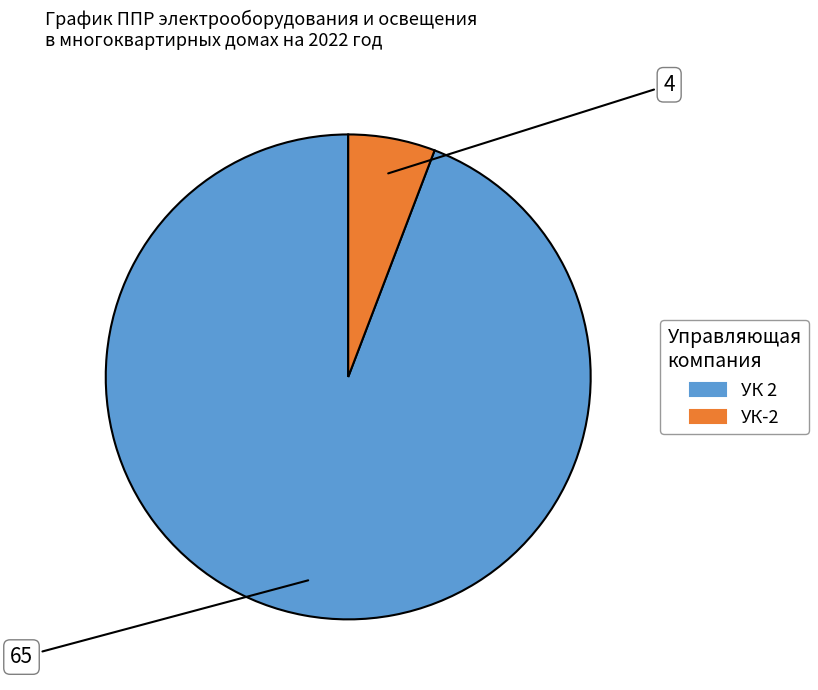

Which category has the biggest portion of the pie?

УК 2